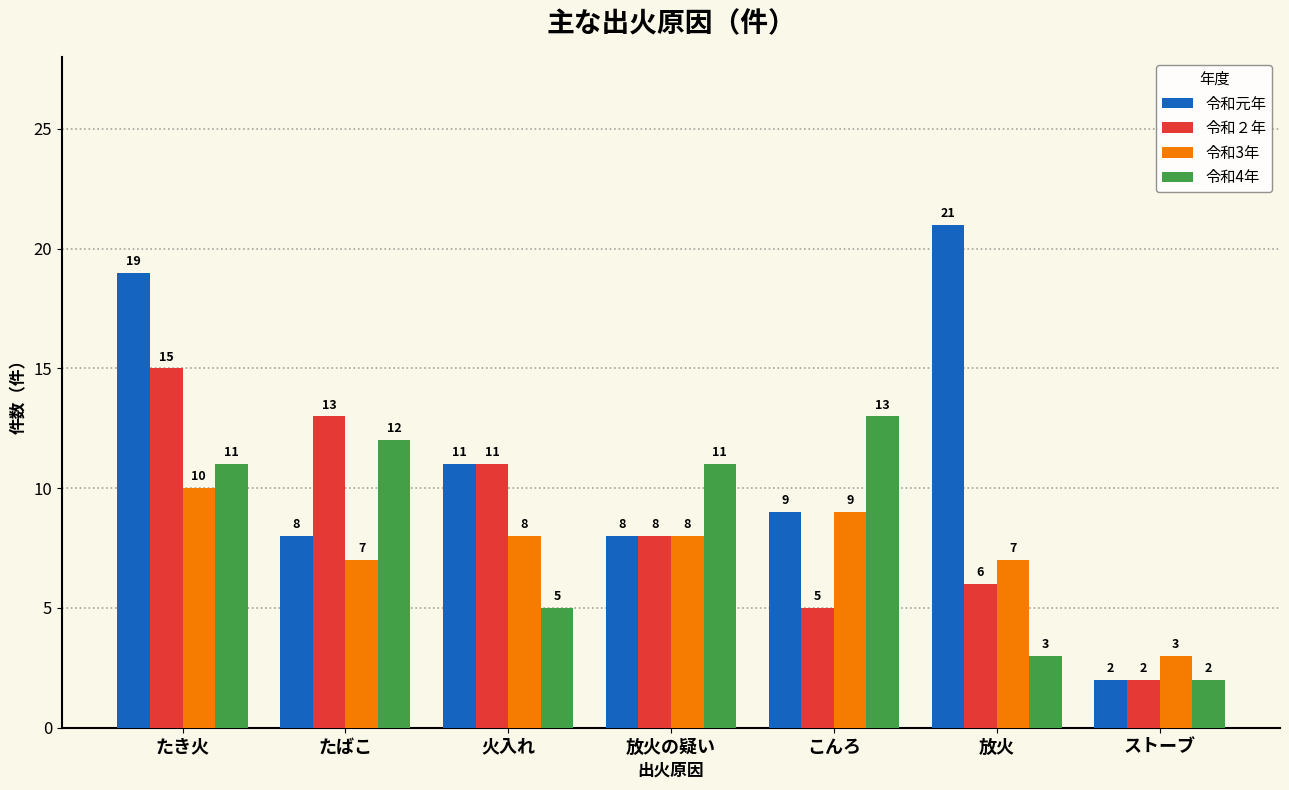

What is the highest value of the 令和２年 series?

15